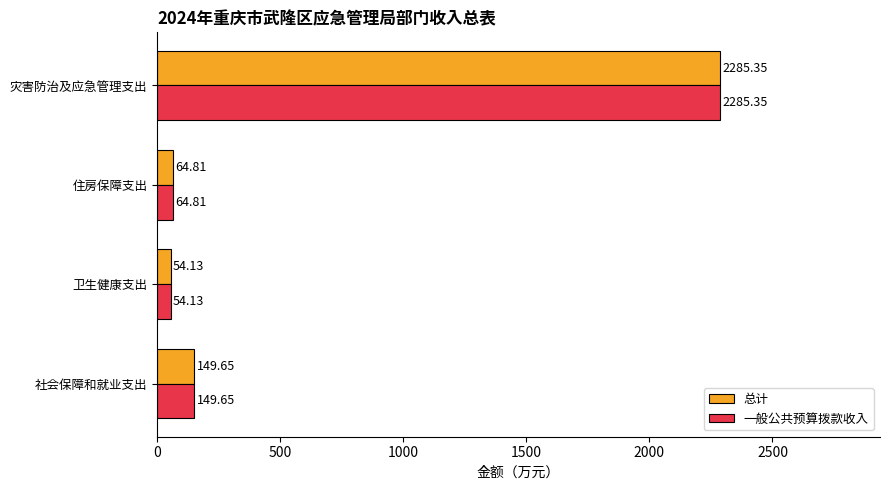

Rank the categories by 一般公共预算拨款收入 value from lowest to highest.

卫生健康支出, 住房保障支出, 社会保障和就业支出, 灾害防治及应急管理支出